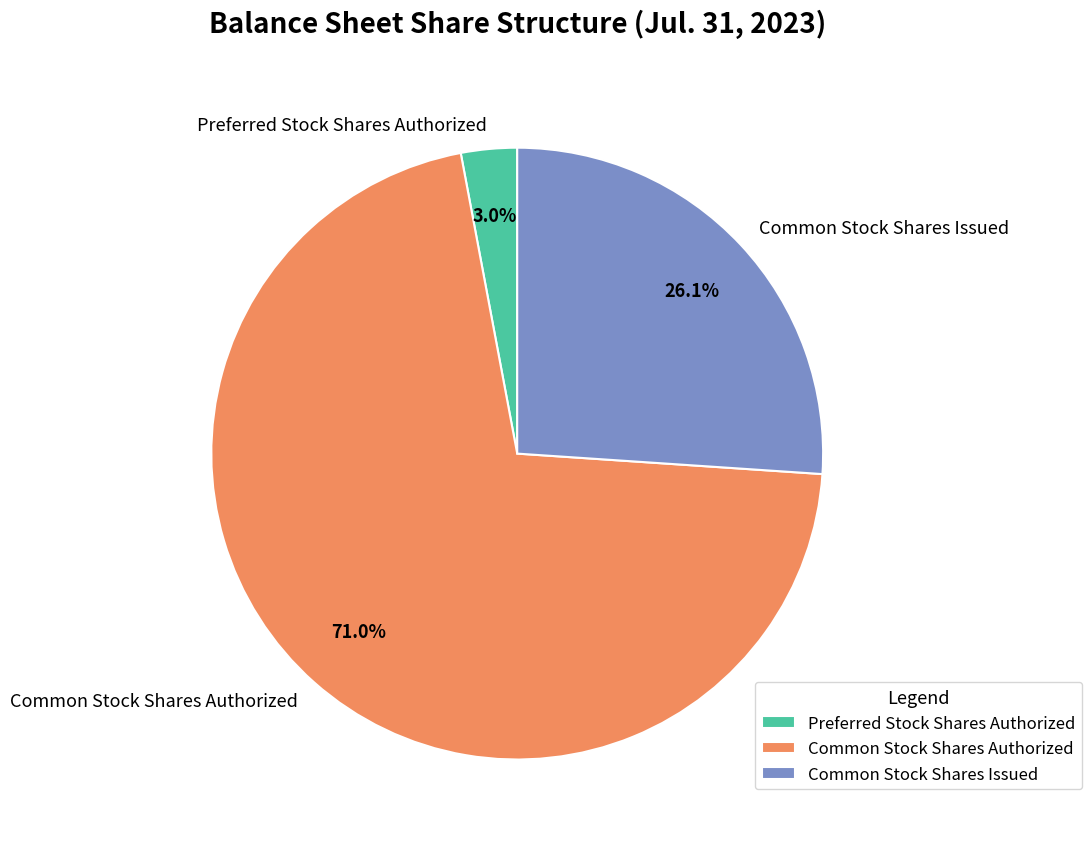

Rank the categories by value from highest to lowest.

Common Stock Shares Authorized, Common Stock Shares Issued, Preferred Stock Shares Authorized